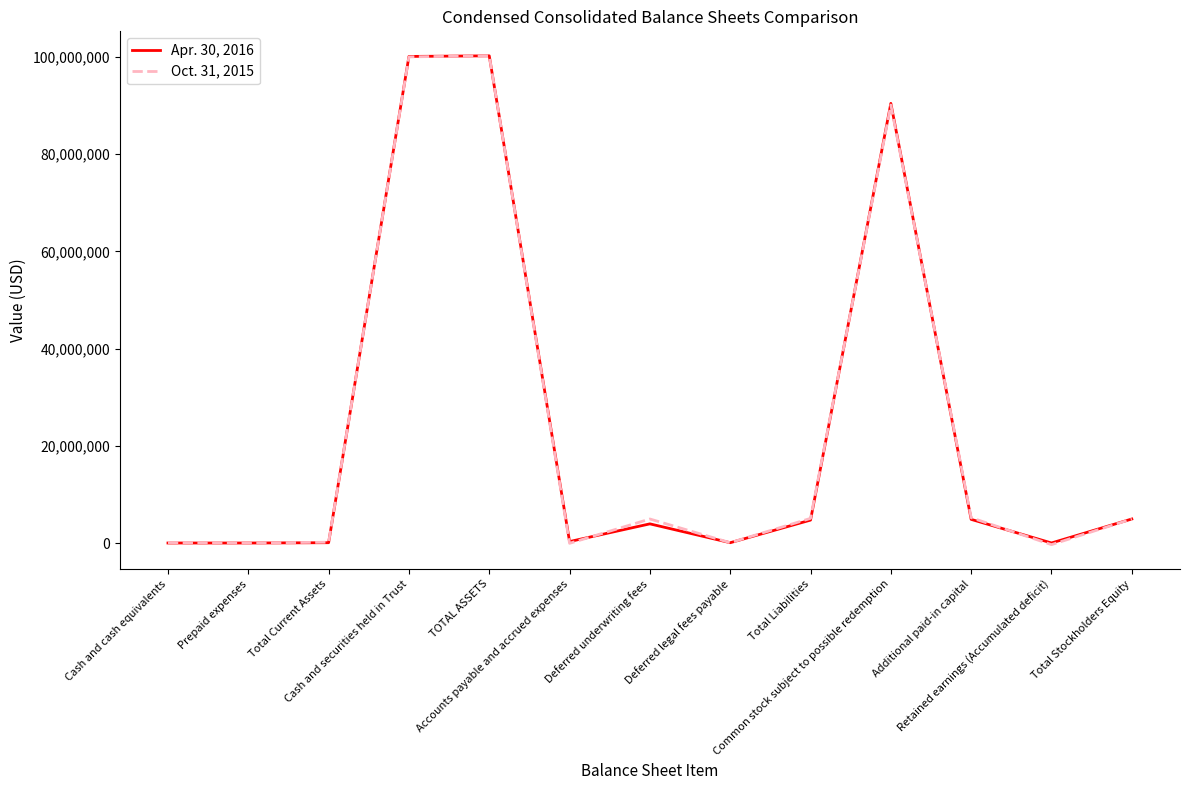

How many interior local valleys does the Oct. 31, 2015 series have?

4